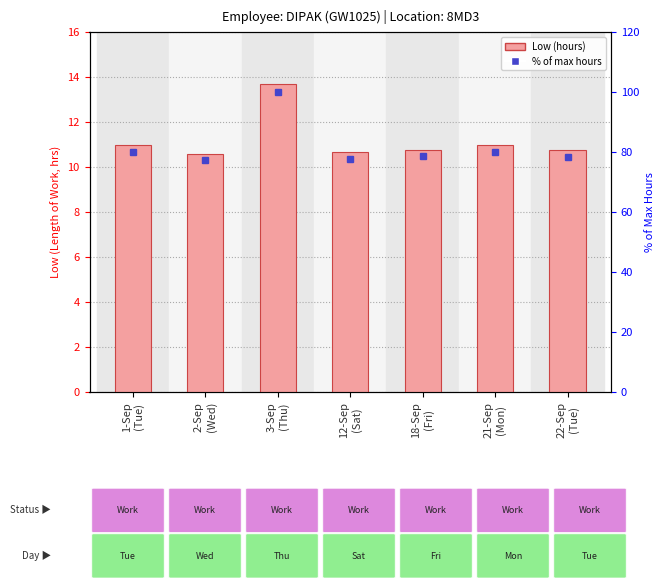

Which has a higher value, 3-Sep
(Thu) or 12-Sep
(Sat)?

3-Sep
(Thu)